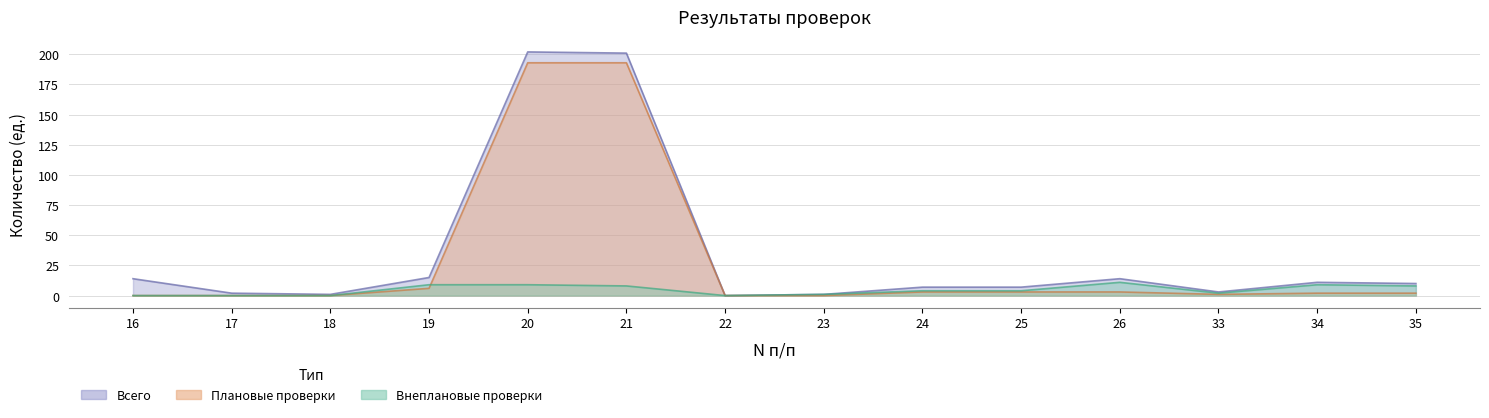

True or false: Всего has more than 2 points higher than both neighbors.

True